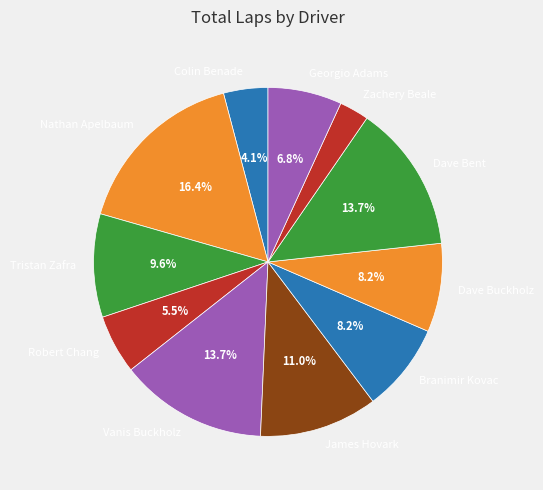

Does any single category account for the majority?

No